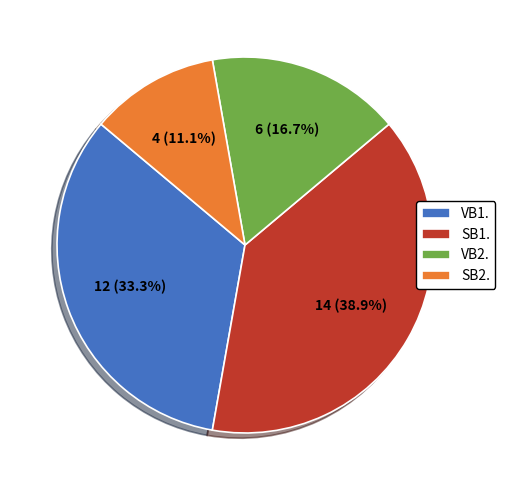

To the nearest percent, what portion does VB2. represent?

17%